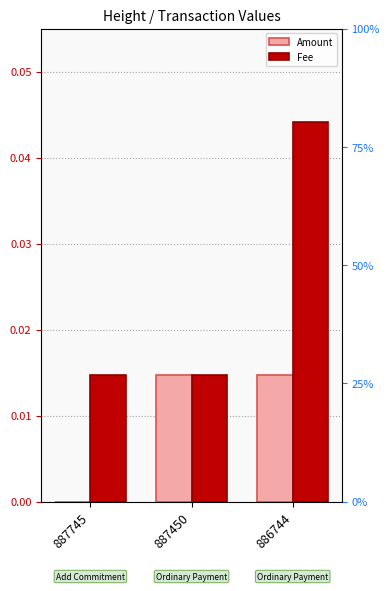

What are all the series names shown in the legend?

Amount, Fee